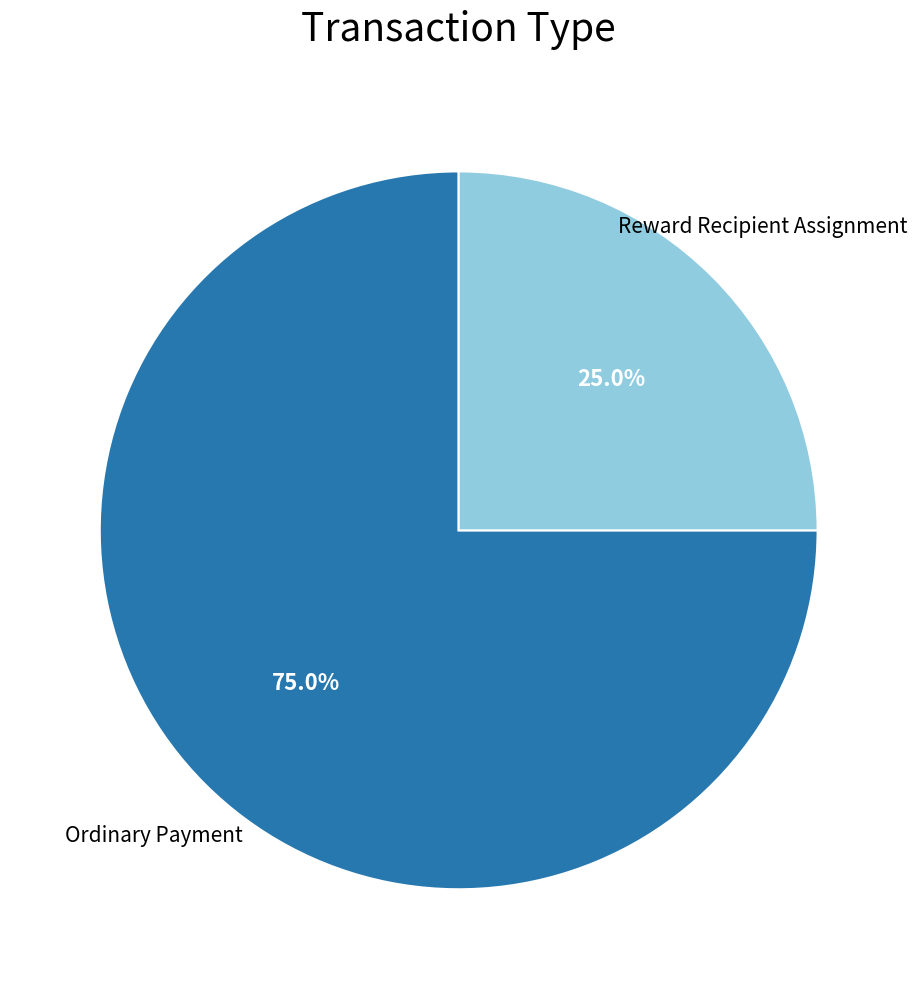

How many segments does this pie chart have?

2